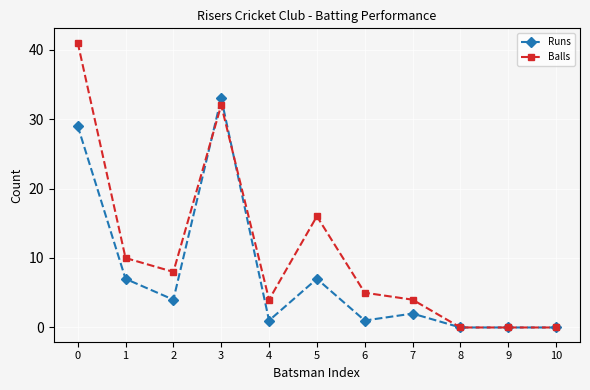

Count the number of categories in the chart.

11